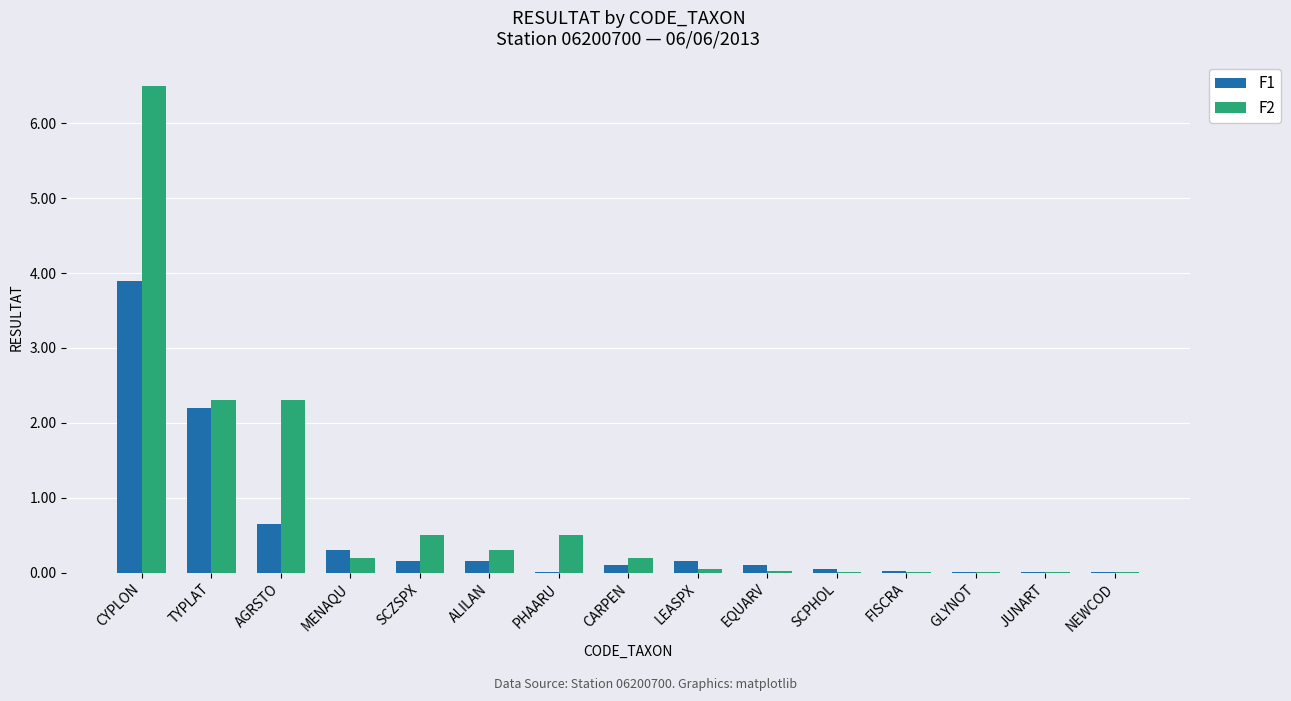

At which label does F1 reach its peak?

CYPLON